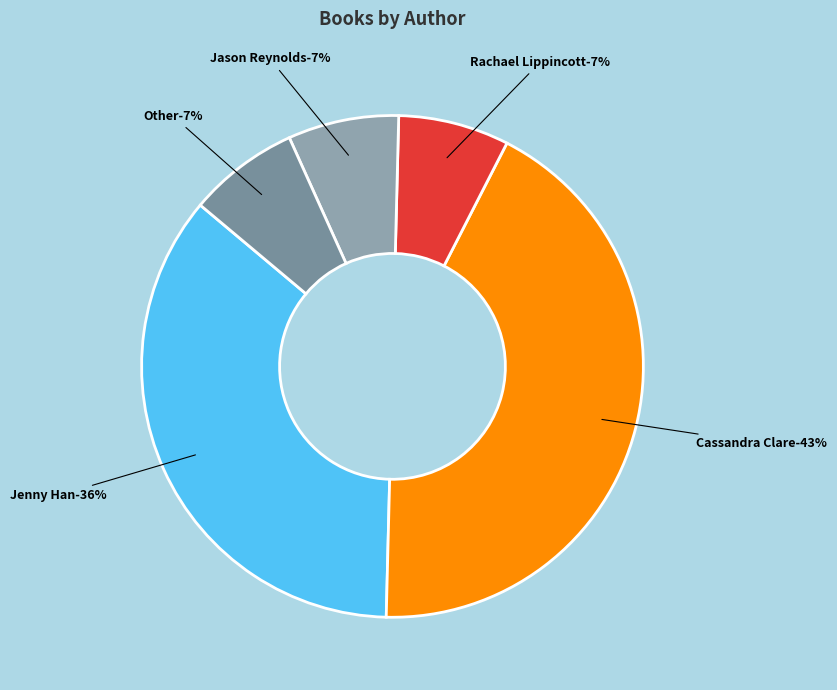

To the nearest percent, what is the difference between the Cassandra Clare (35026200) and Rachael Lippincott (147642688) slice percentages?

36%